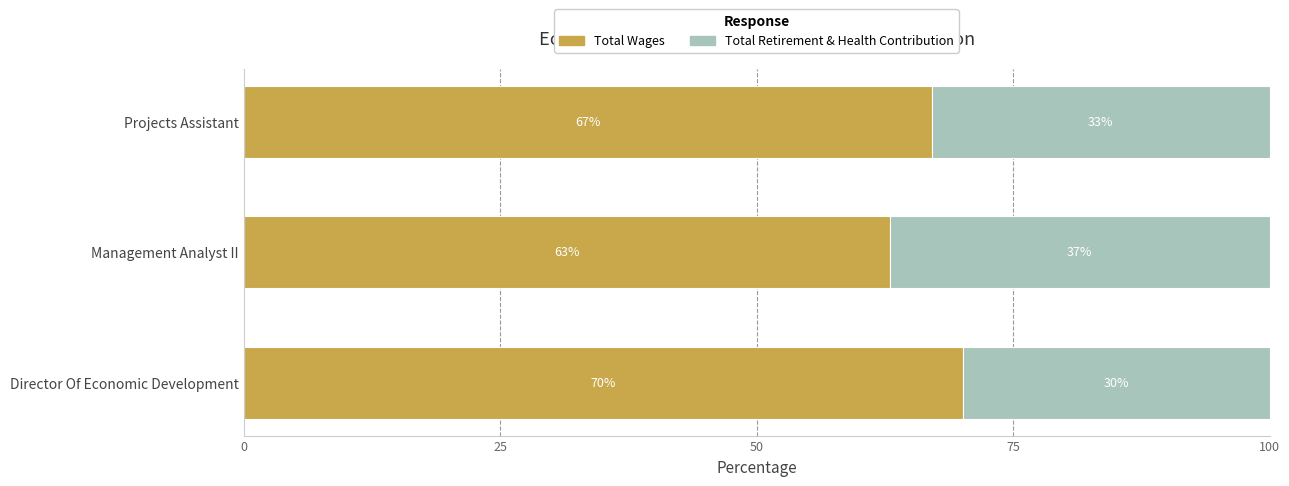

What is the total value across all series at Projects Assistant?

100.0